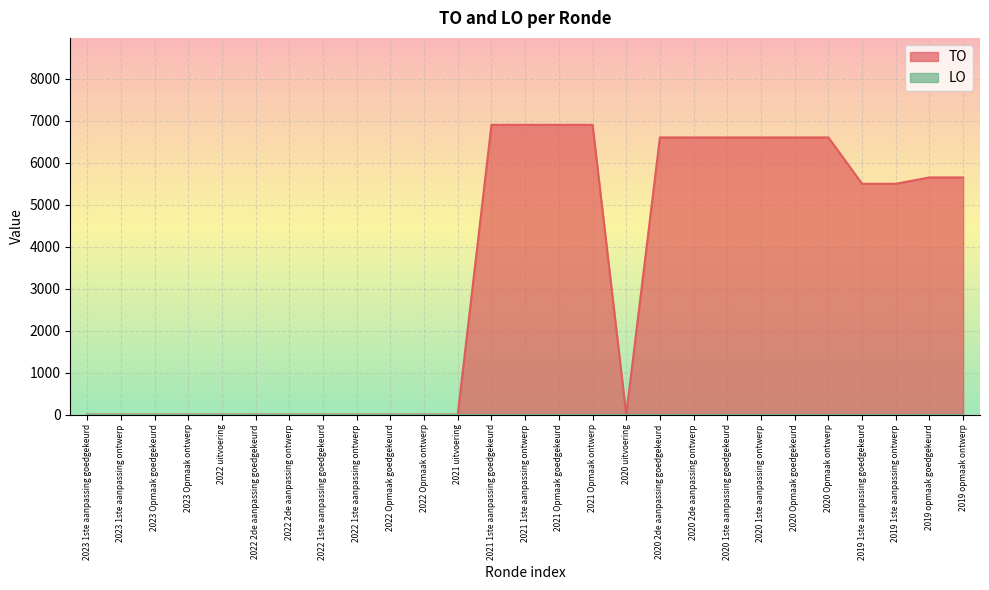

How many lines are shown in the chart?

2